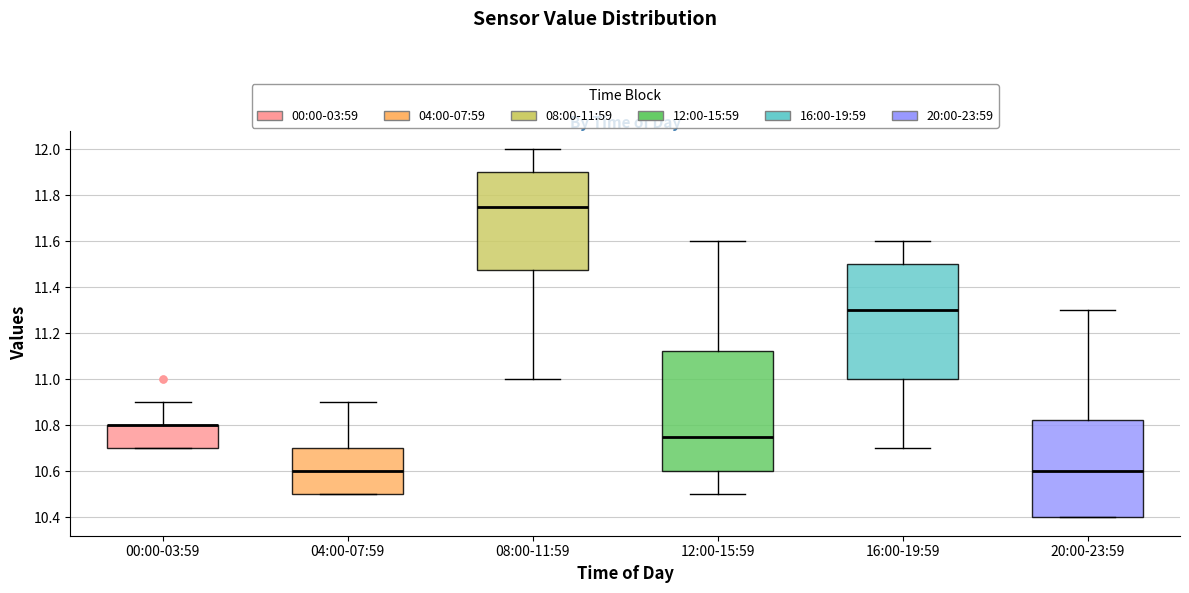

Which box is the tallest, from its lower edge to its upper edge?

12:00-15:59